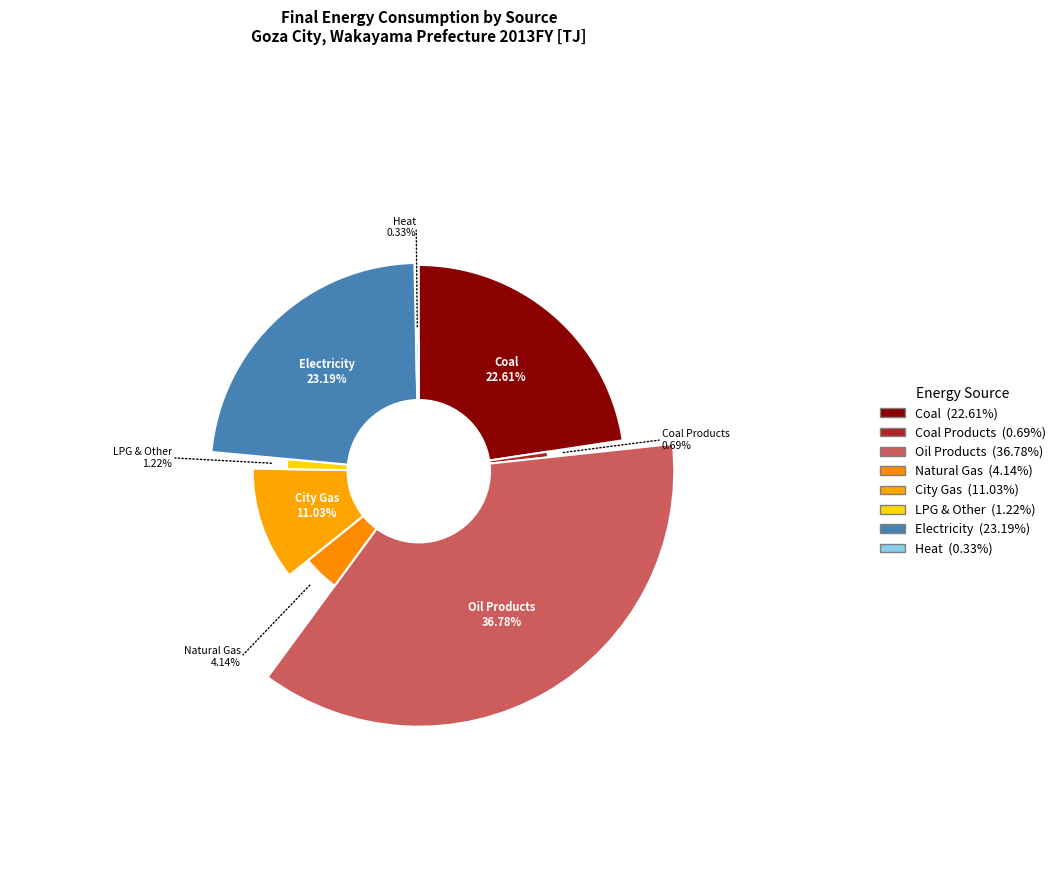

To the nearest percent, what portion does Coal Products represent?

1%